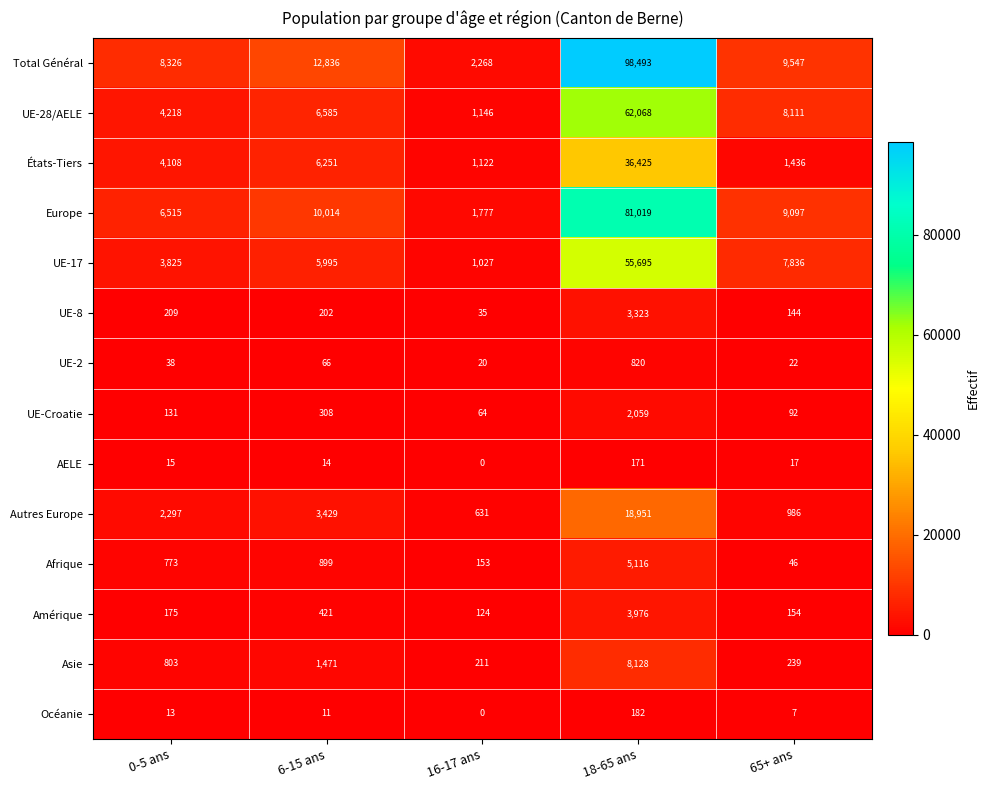

Which series has the largest range (max minus min)?

Total Général